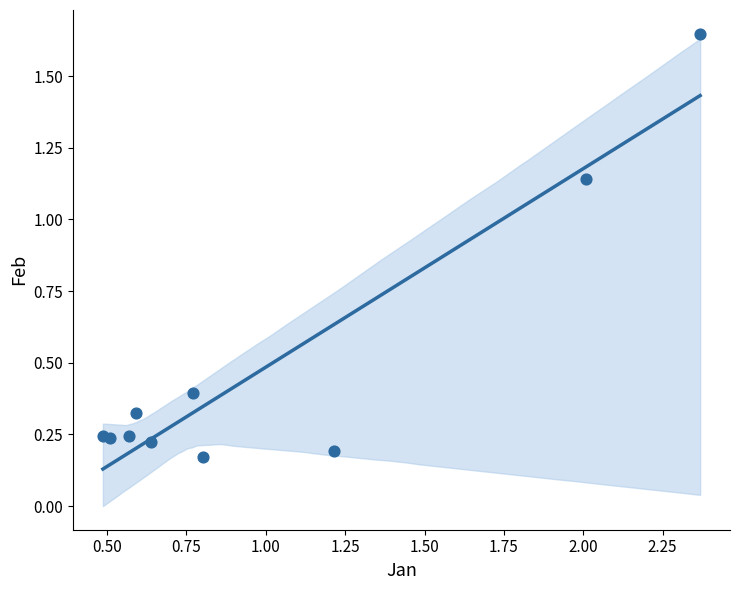

What is the average X value?

1.0